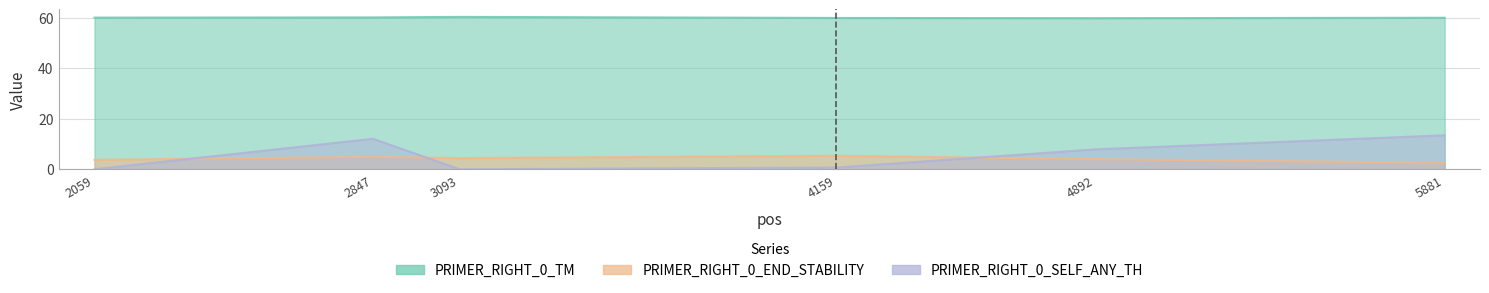

True or false: PRIMER_RIGHT_0_END_STABILITY and PRIMER_RIGHT_0_TM intersect in this chart.

False